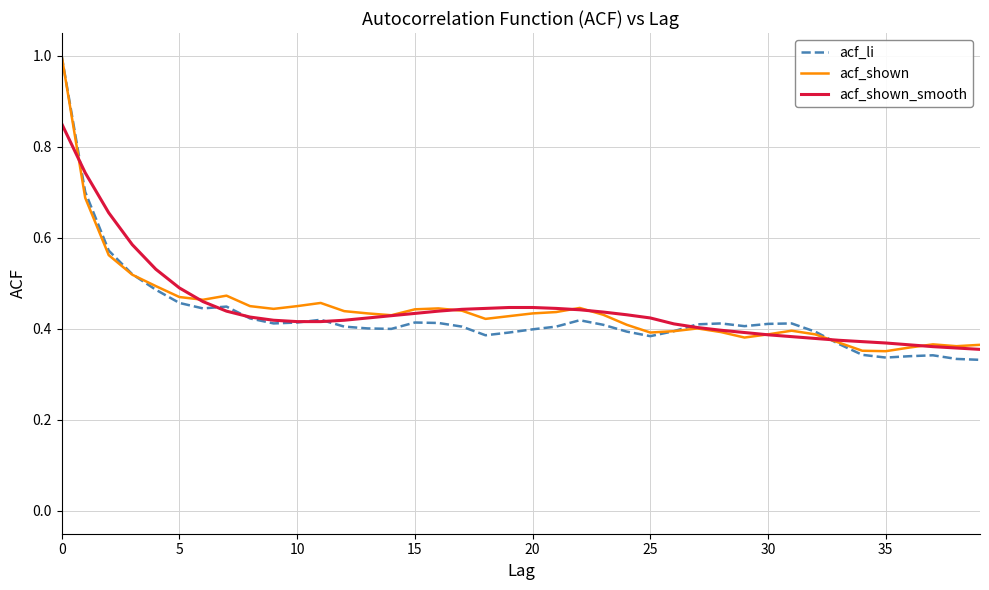

What is the maximum value shown in the chart?

1.0